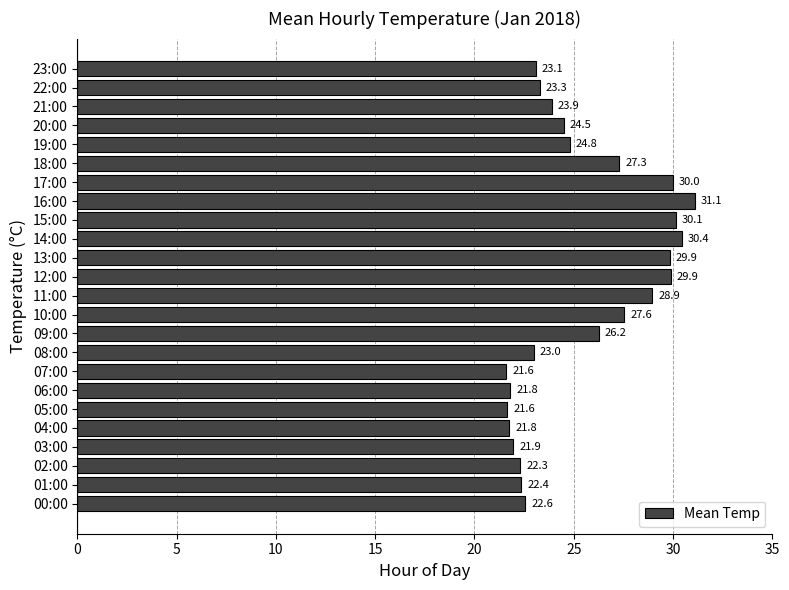

At which label is the value closest to 26?

09:00